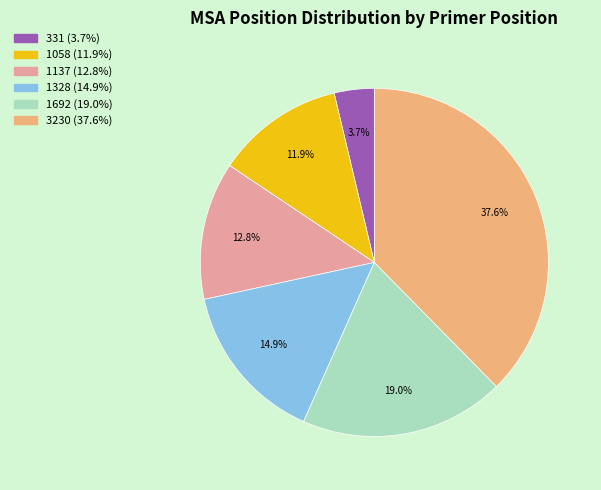

How many segments does this pie chart have?

6